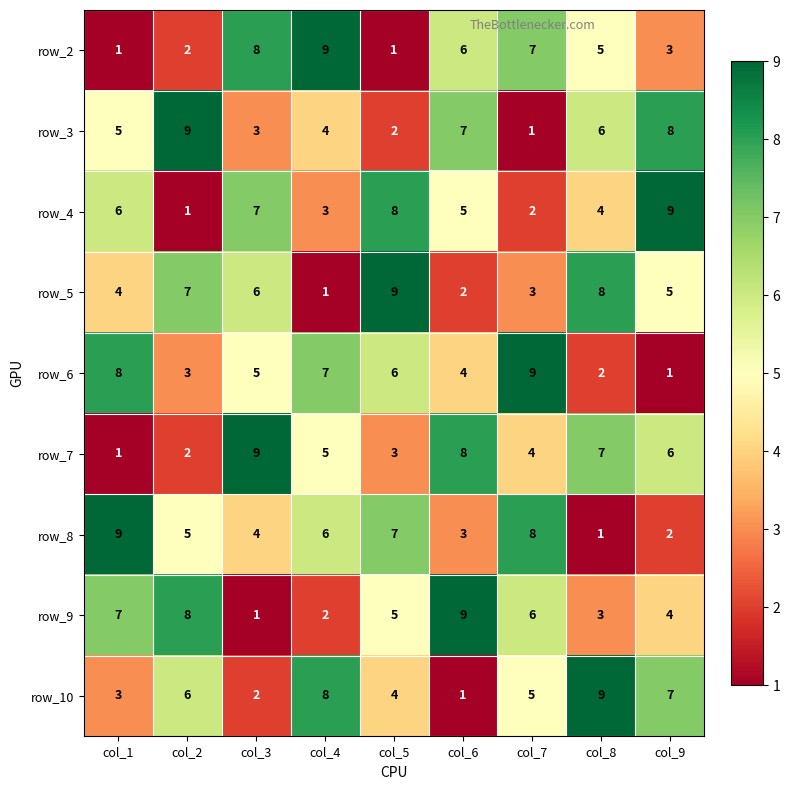

Where does the row_5 series first go above 5?

col_2